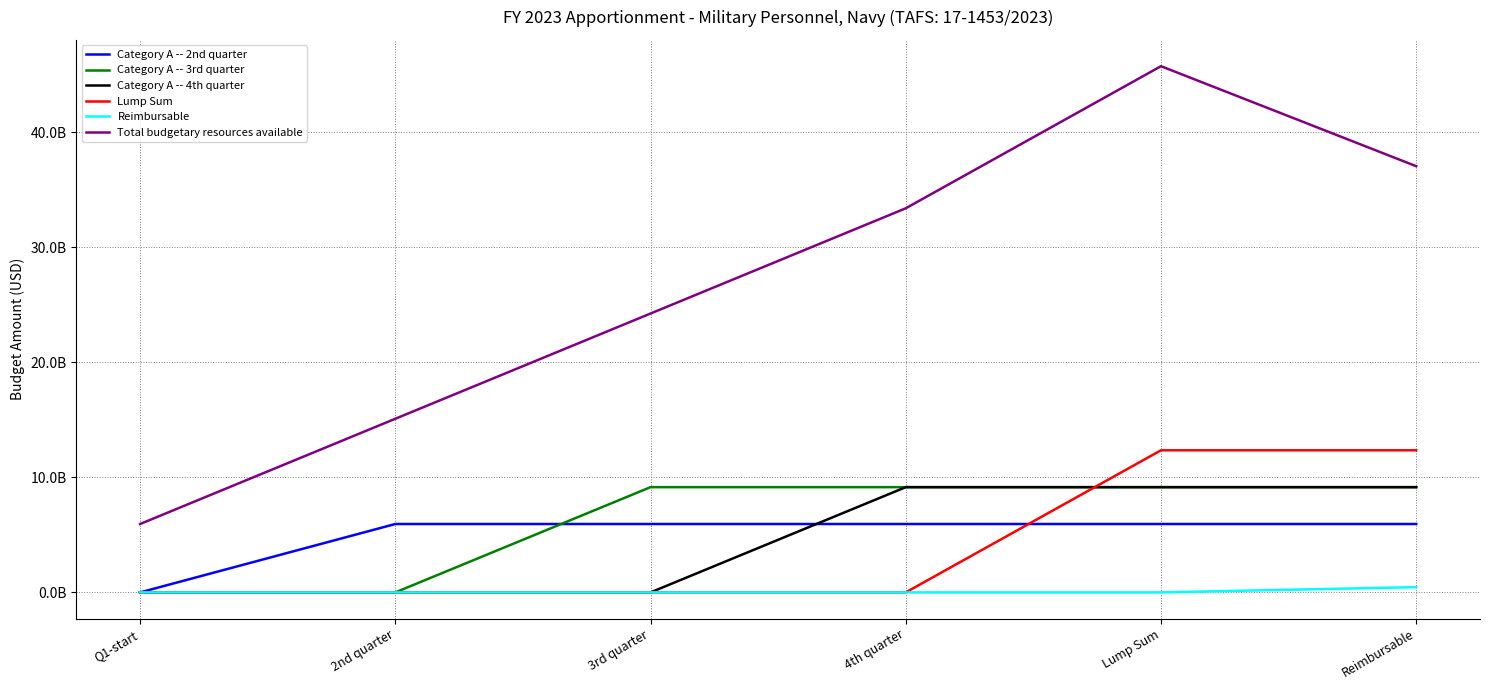

True or false: Category A -- 4th quarter and Category A -- 2nd quarter intersect in this chart.

True